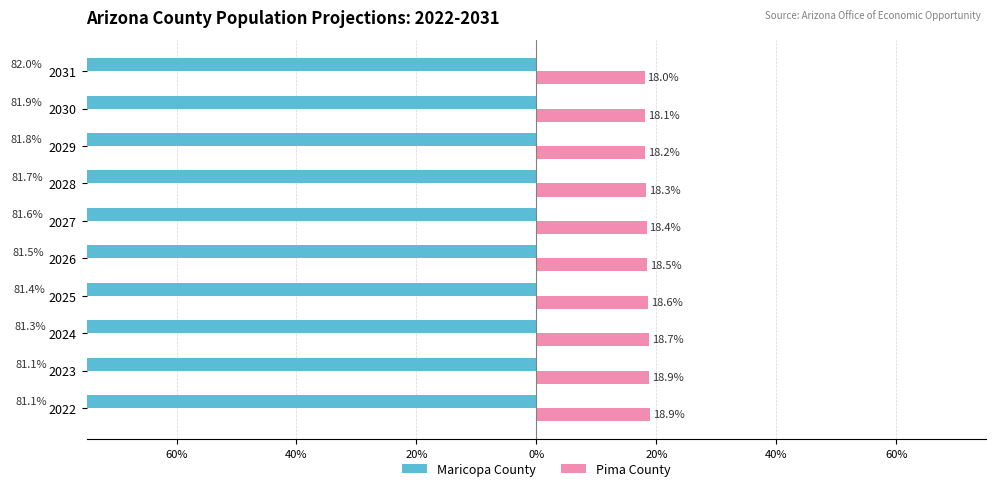

How many groups of bars are there?

10